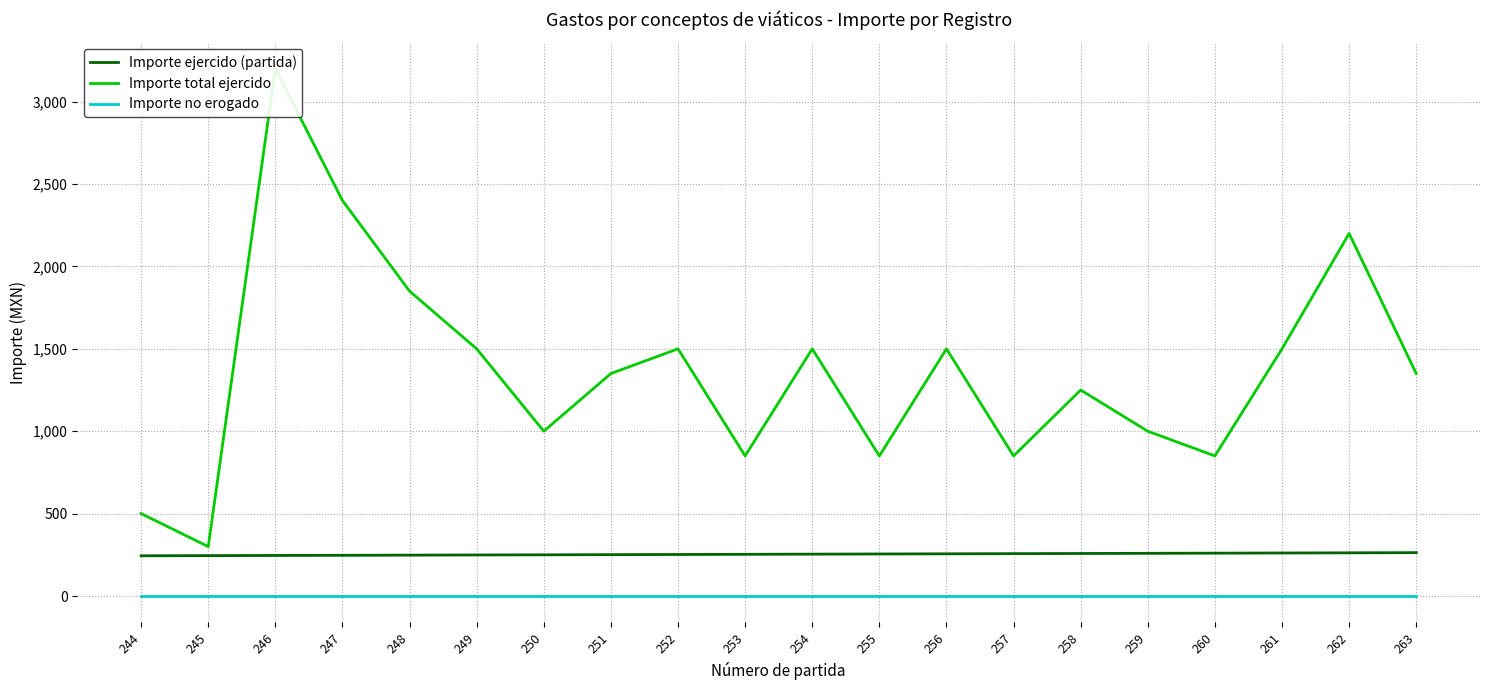

Count the number of data series in this chart.

3